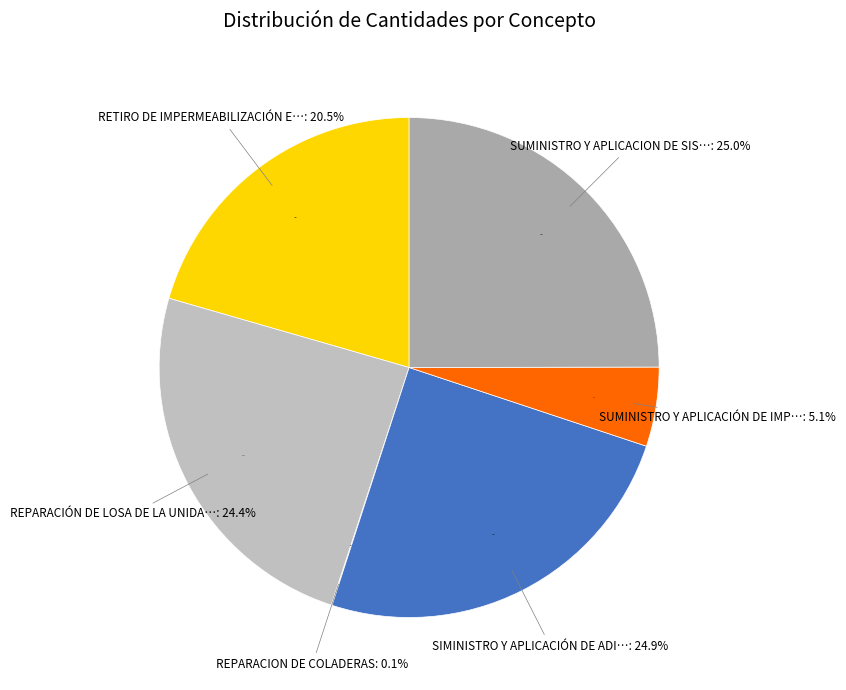

Approximately how many times larger is the value at RETIRO DE IMPERMEABILIZACIÓN EN LOSA compared to SIMINISTRO Y APLICACIÓN DE ADITIVO BICOMPONENTE?

0.8